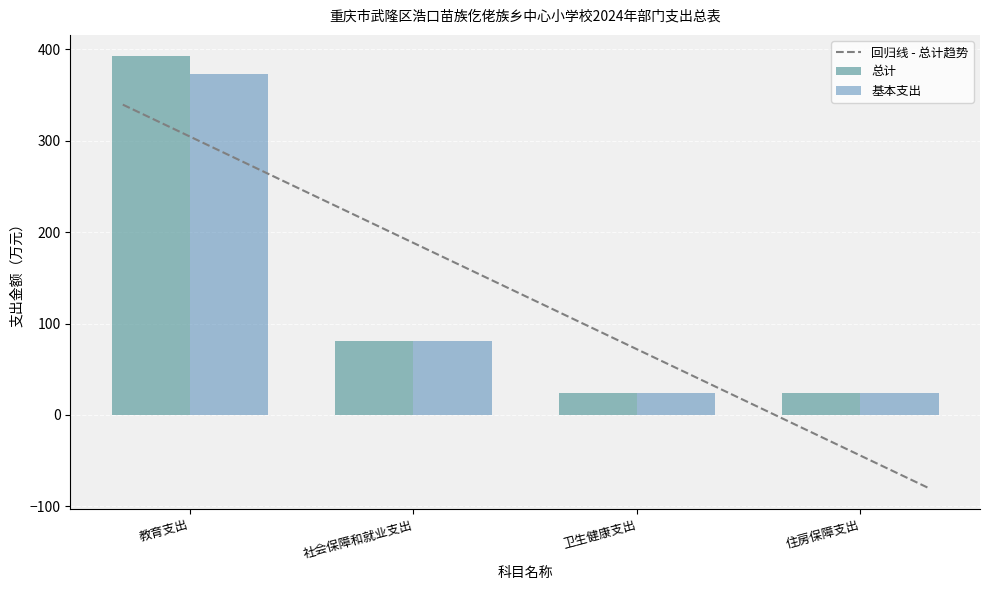

Are the bars grouped side by side (vs. stacked)?

Yes